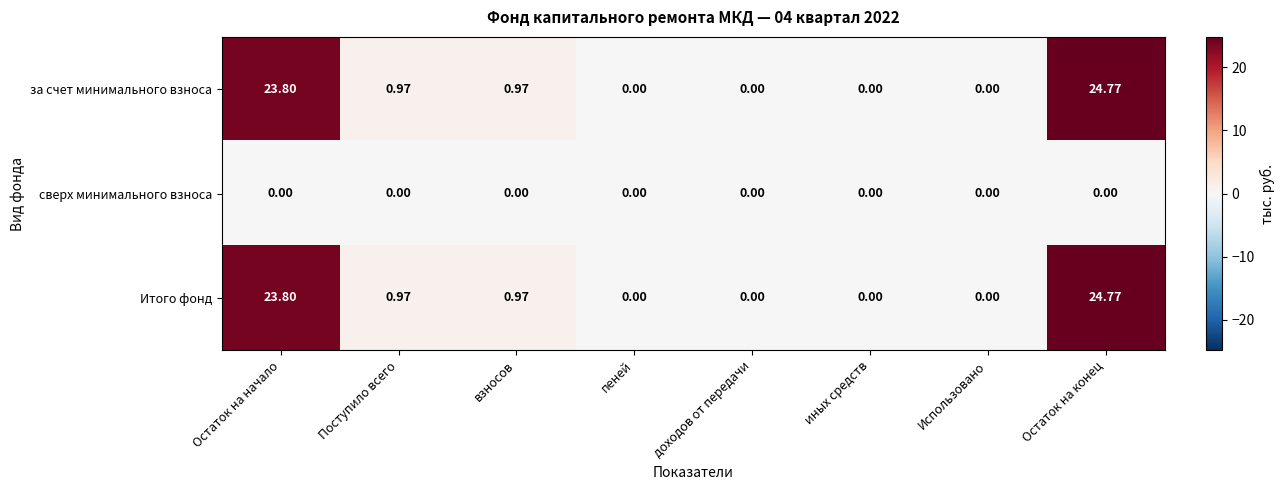

Which category has the highest value across all series?

Остаток на конец